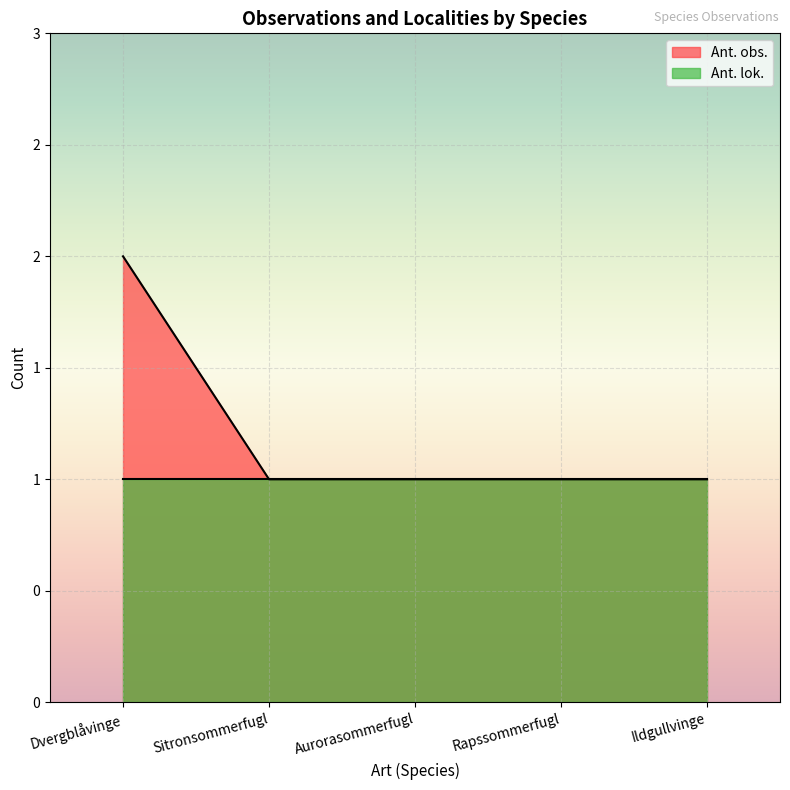

What is the label of the 3rd point from the right?

Aurorasommerfugl